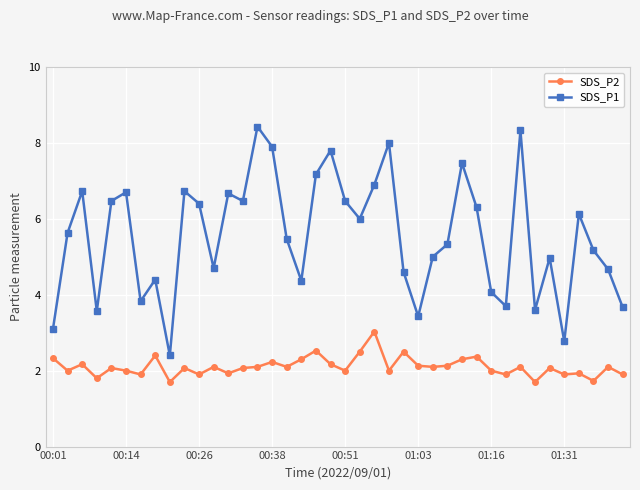

What is the value of the SDS_P1 point at the 4th from the left?

3.6